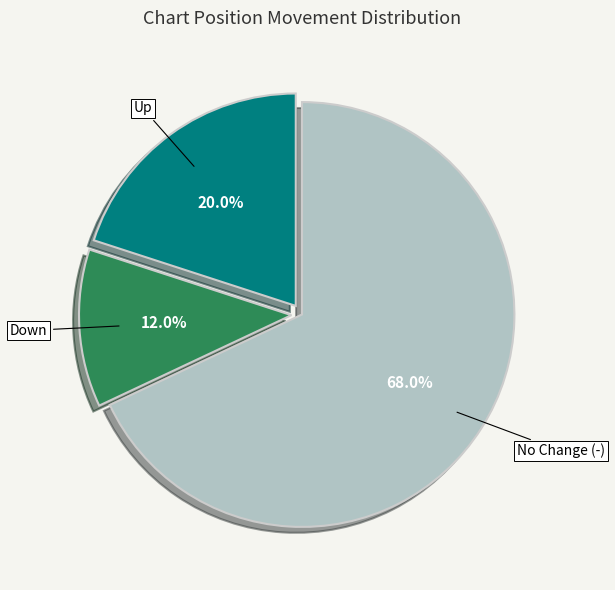

Does any single category account for the majority?

Yes